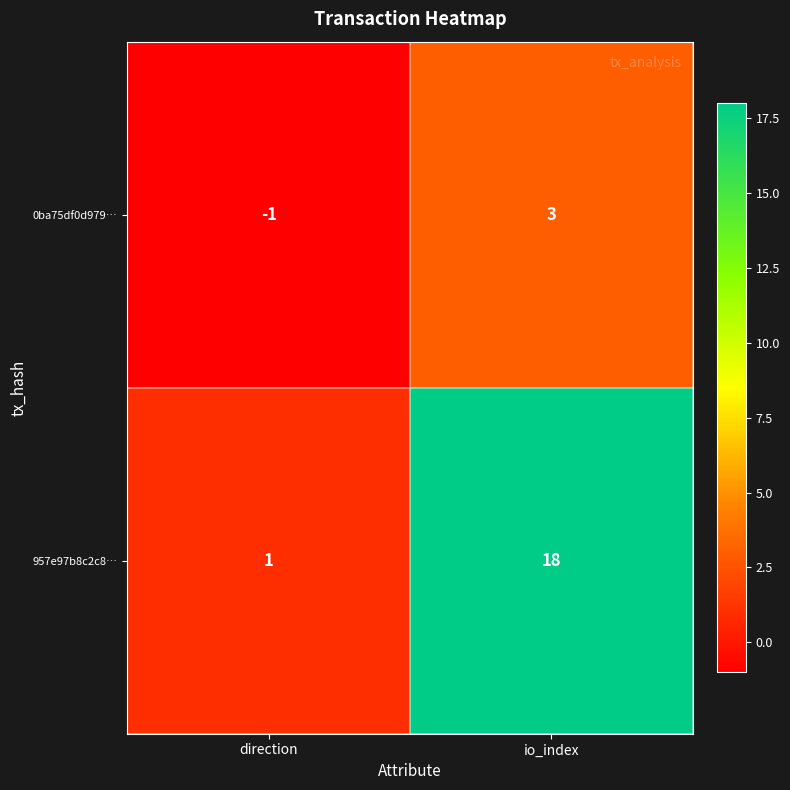

Is it true that 957e97b8c2c8… equals 26 at io_index?

False